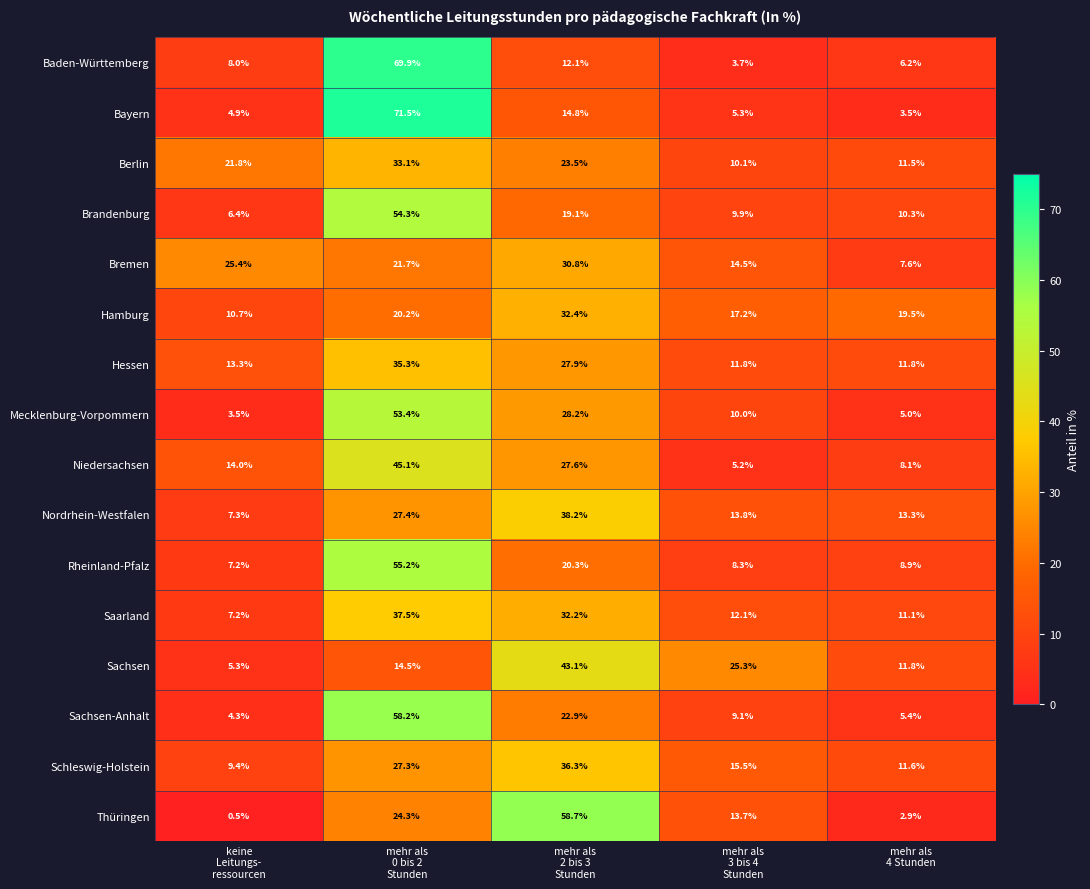

What is the sum of all Nordrhein-Westfalen values?

100.0